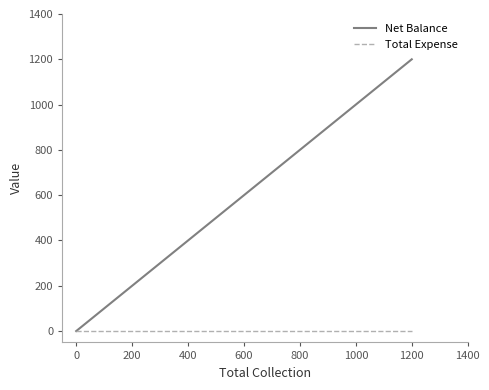

Which series has the largest total across all categories?

Net Balance